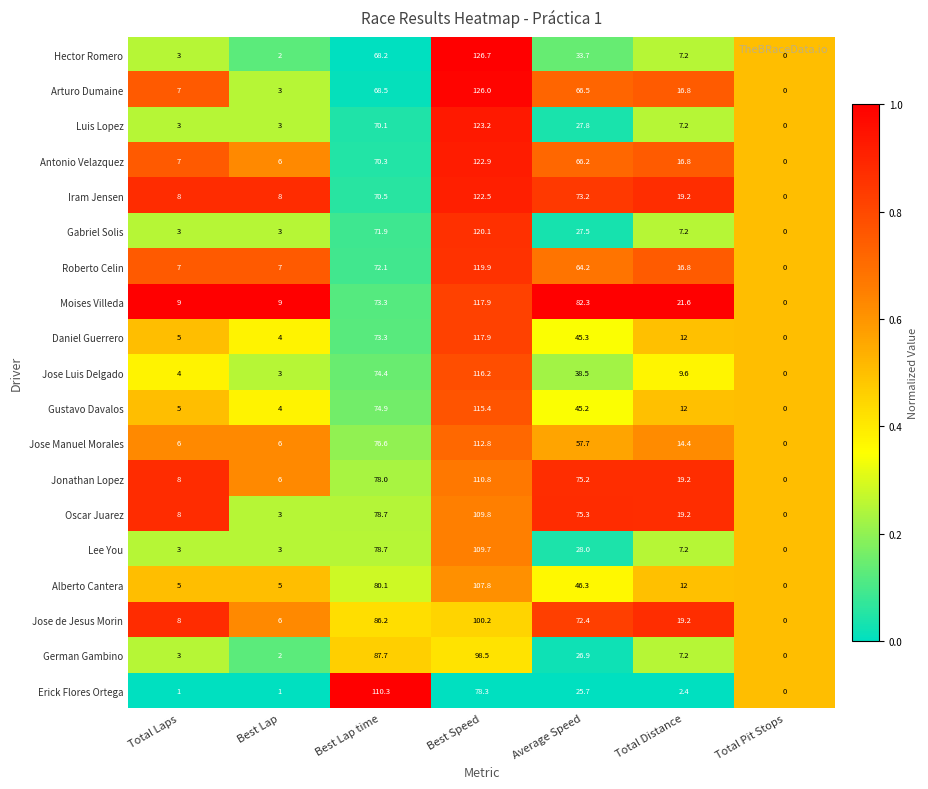

Rank the categories by Gustavo Davalos value from highest to lowest.

Best Speed, Best Lap time, Average Speed, Total Distance, Total Laps, Best Lap, Total Pit Stops